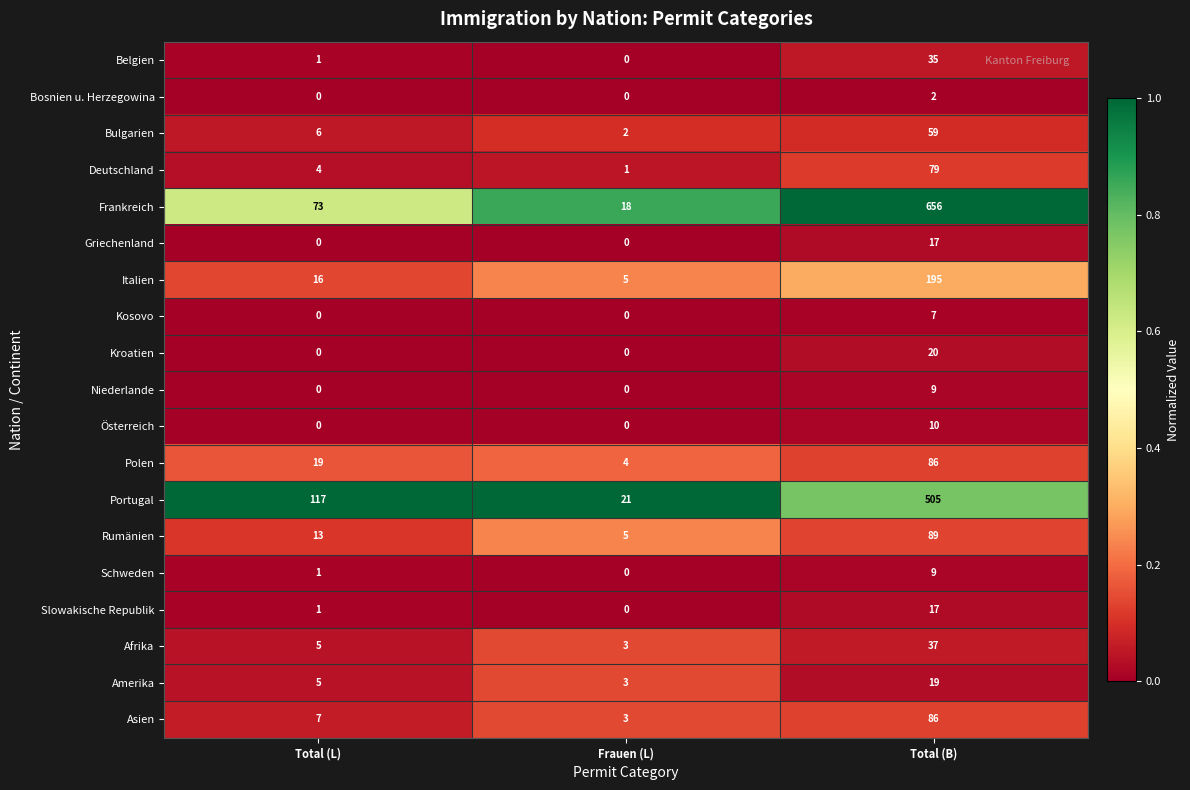

The Bosnien u. Herzegowina series shows 1 at Frauen (L). True or false?

False